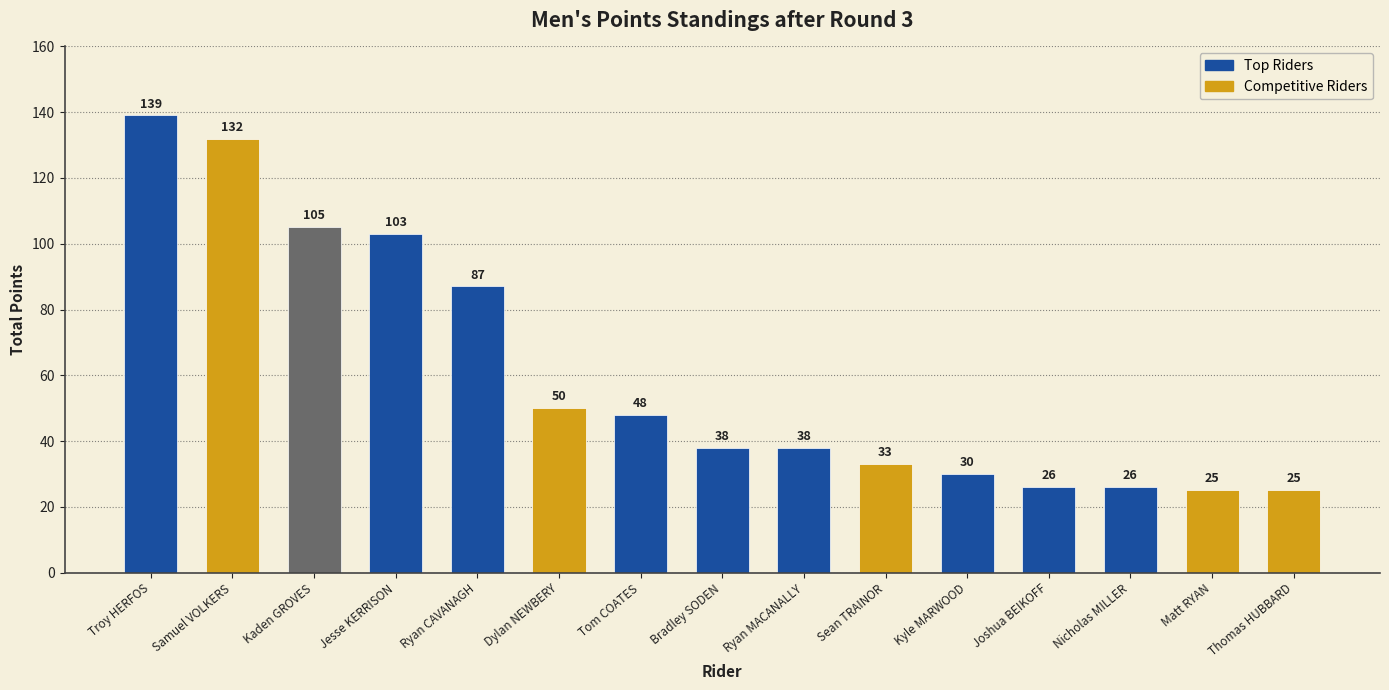

What is the sum of all values?

905